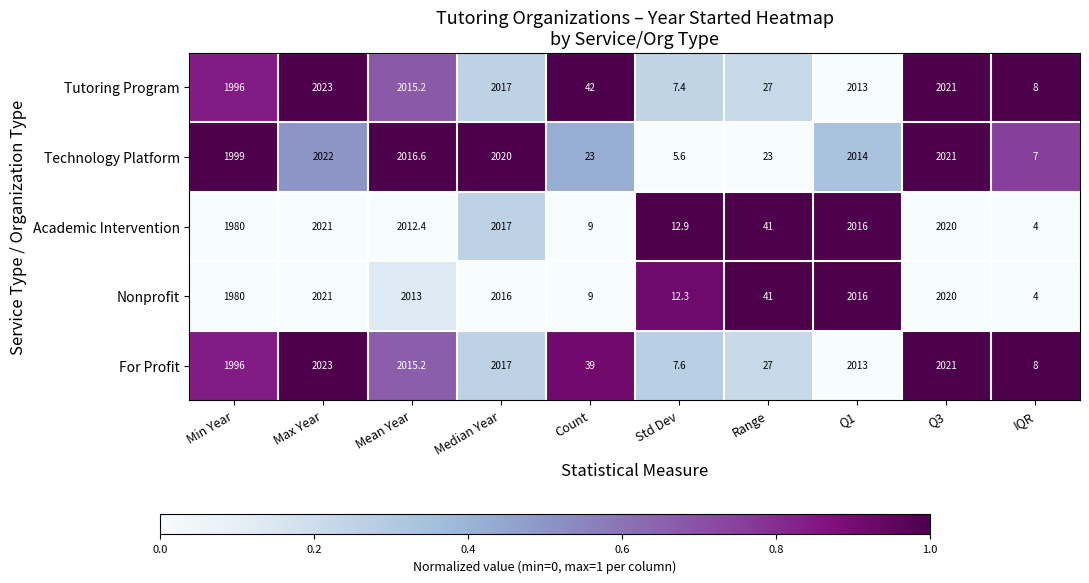

The value of Nonprofit at IQR is 4.0. True or false?

True